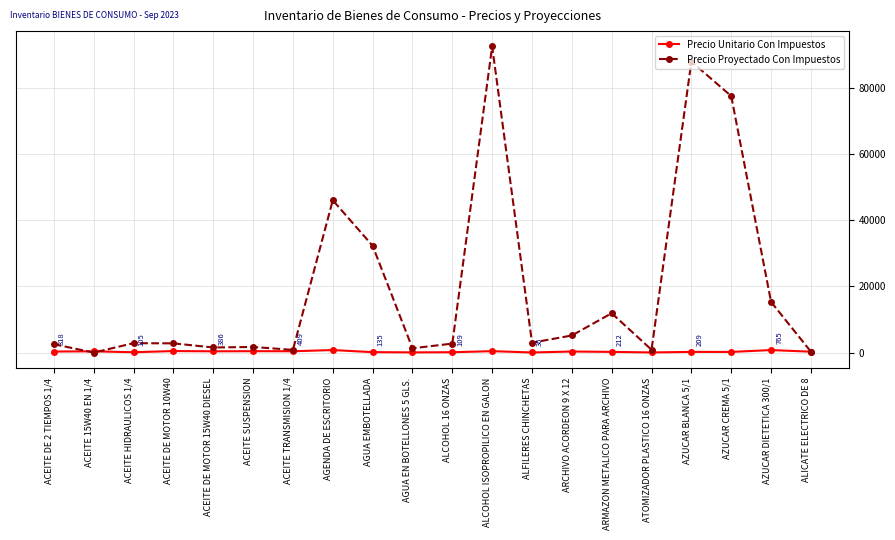

What is the maximum value for Precio Unitario Con Impuestos?

767.0